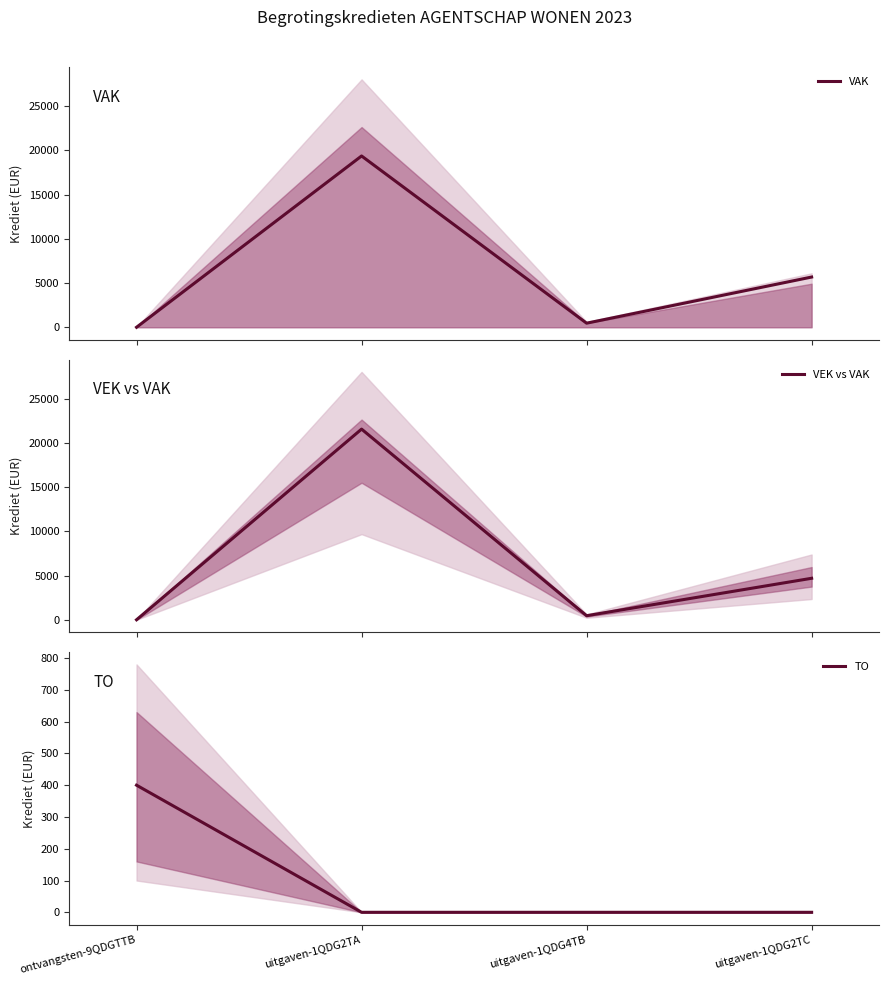

The VAK series shows 9099 at ontvangsten-9QDGTTB. True or false?

False